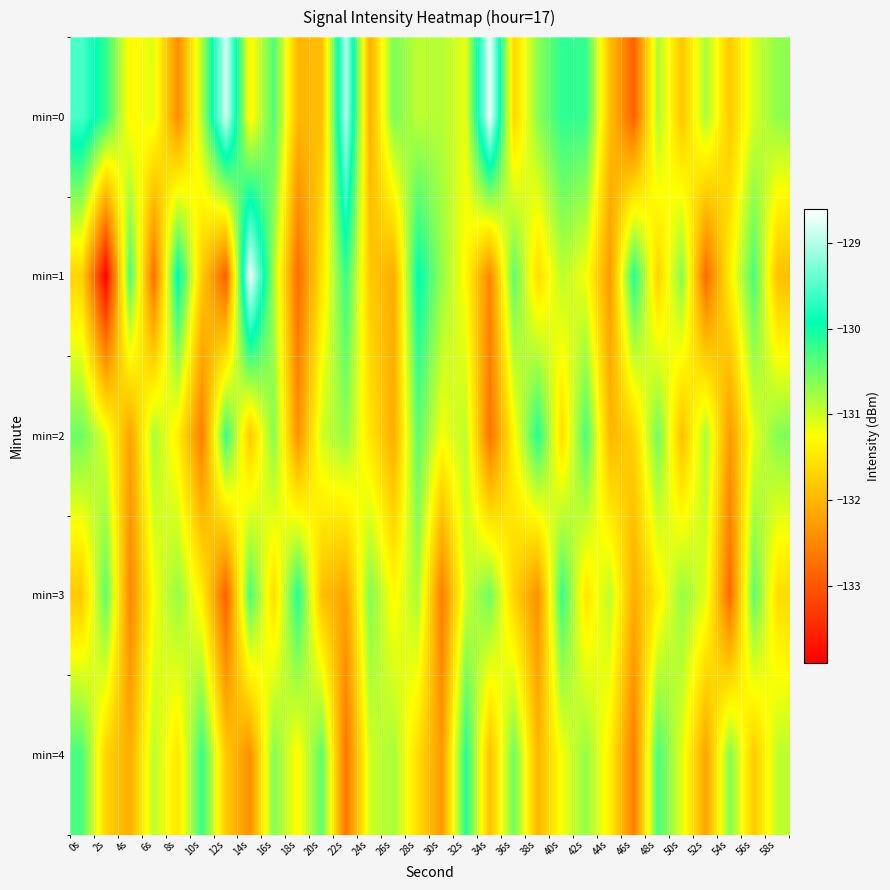

List the series in order of their peak value, lowest first.

min=2, min=3, min=4, min=0, min=1